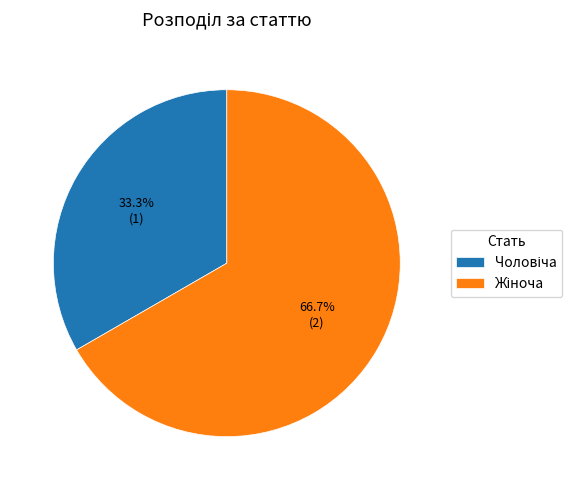

Is there any slice that represents more than half of the pie?

Yes